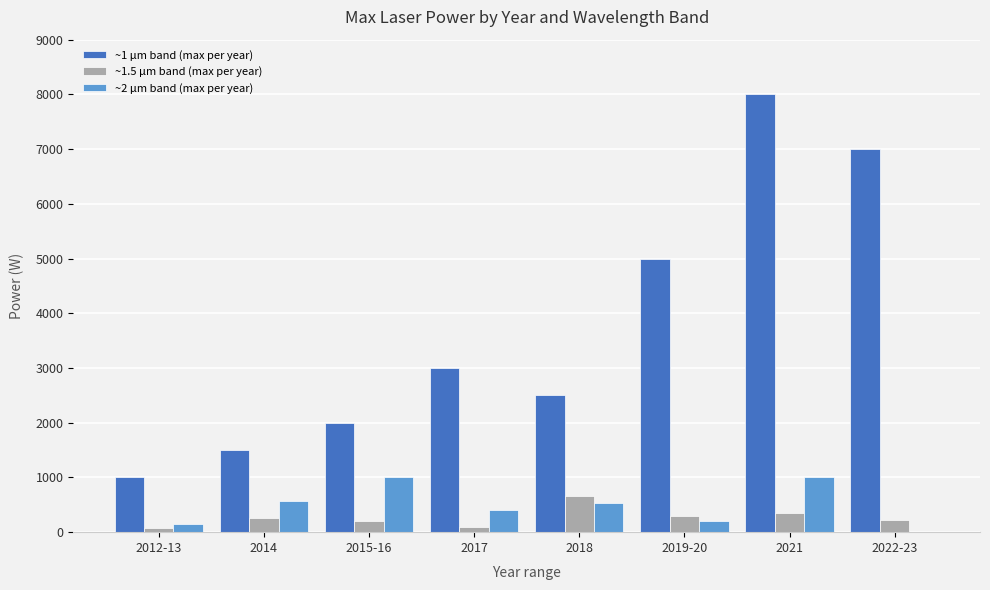

How many values in ~2 μm band (max per year) are above zero?

7